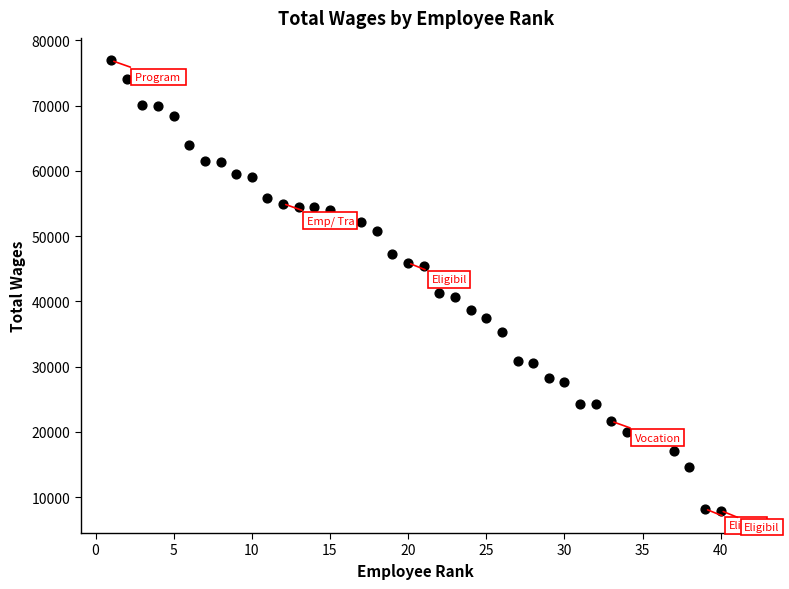

What is the range of Y values (max minus min)?

68953